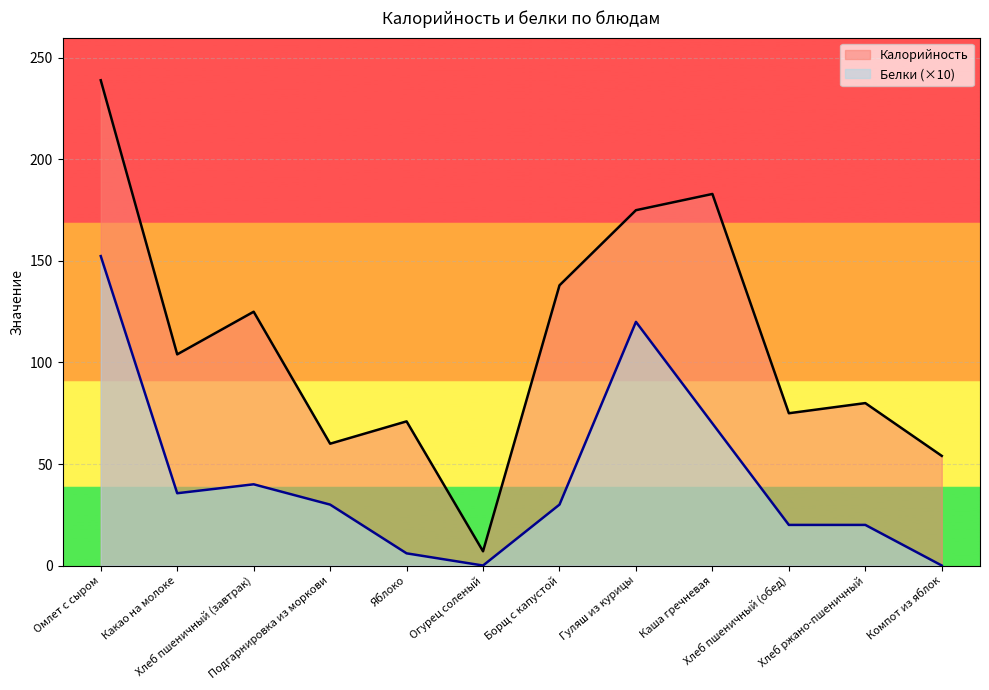

Rank the series by their maximum value, from highest to lowest.

Калорийность, Белки (×10)